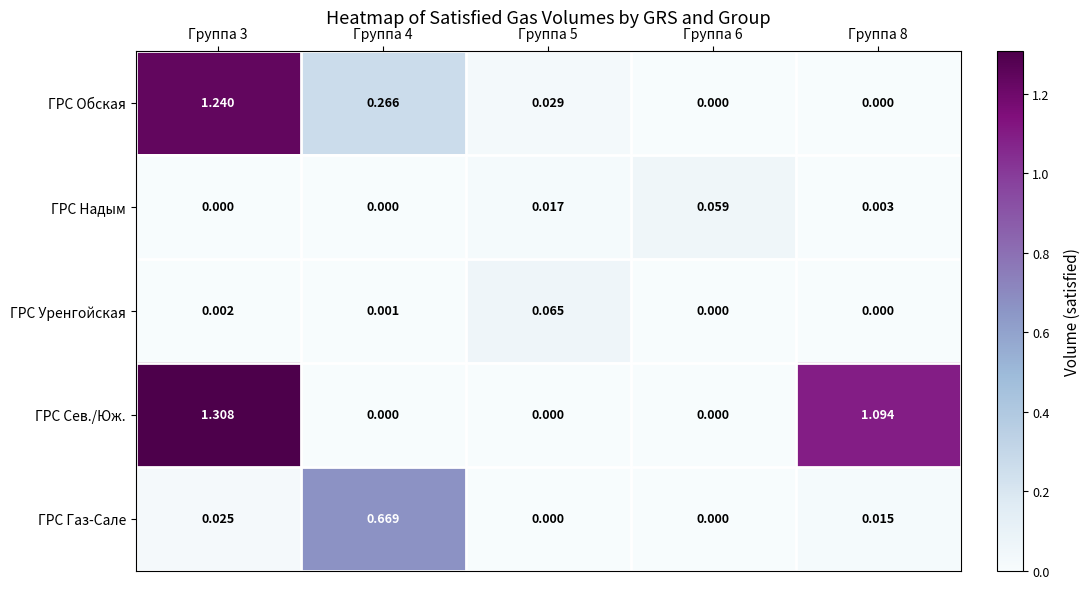

Between Группа 5 and Группа 8, which series saw the biggest shift?

ГРС Сев./Юж.